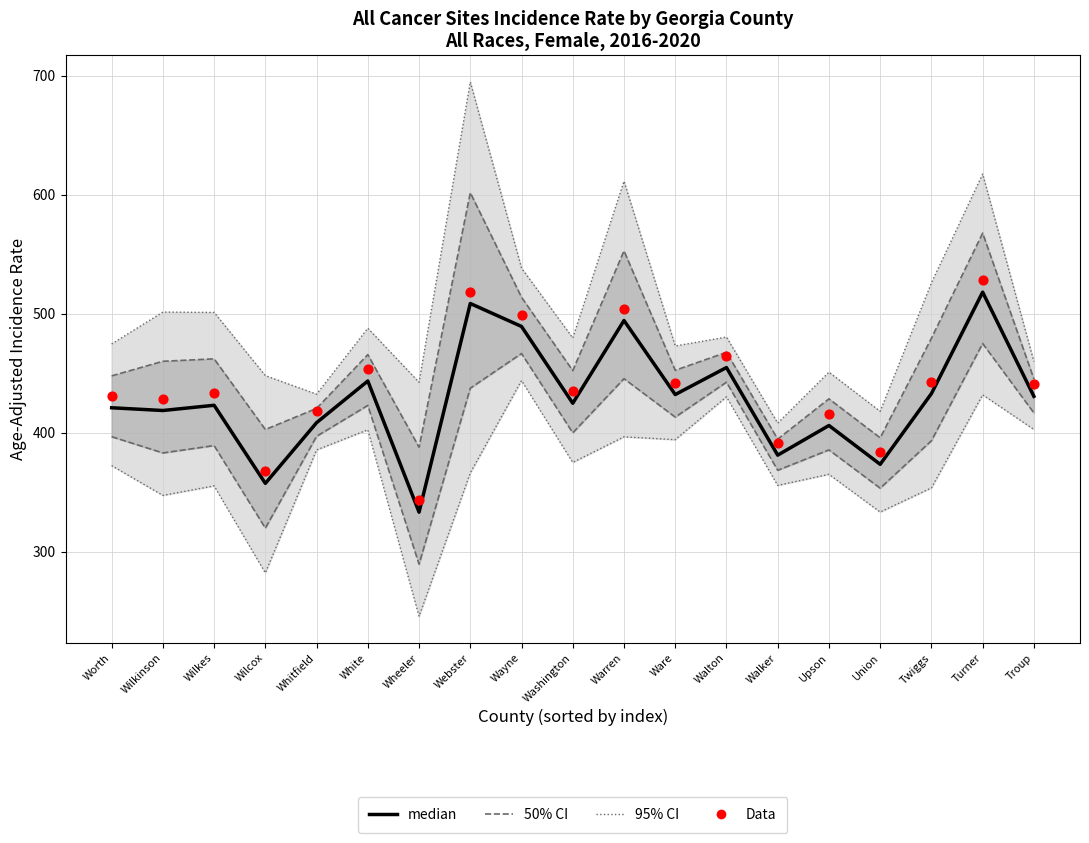

Is the value of 50% CI at Worth greater than the value of median at Worth?

No